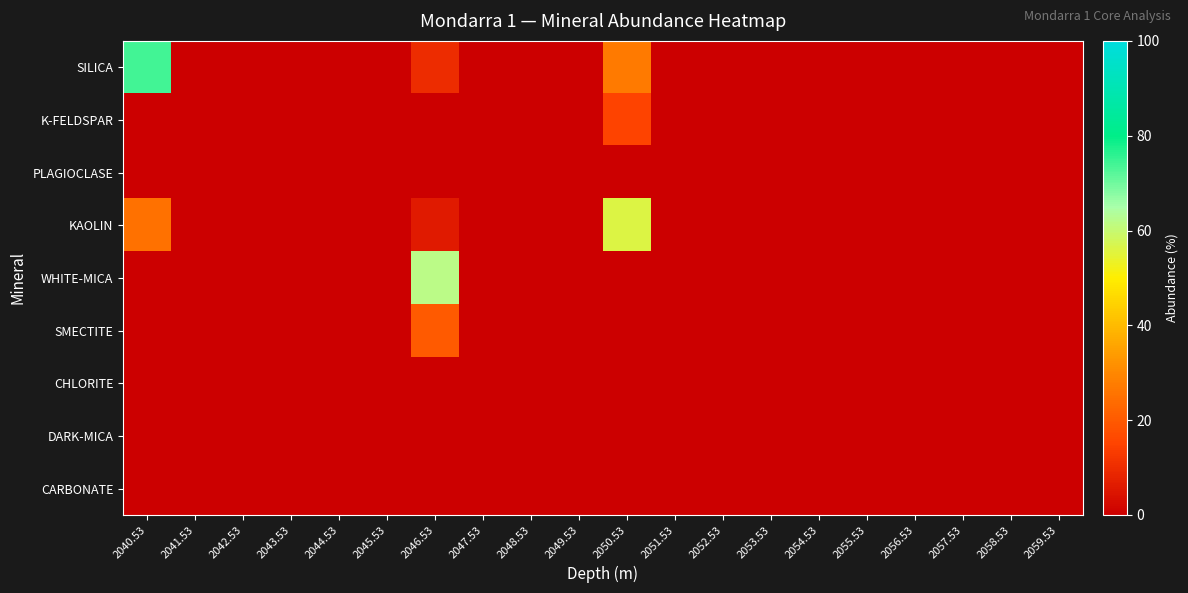

At how many categories does at least one series exceed 61?

2